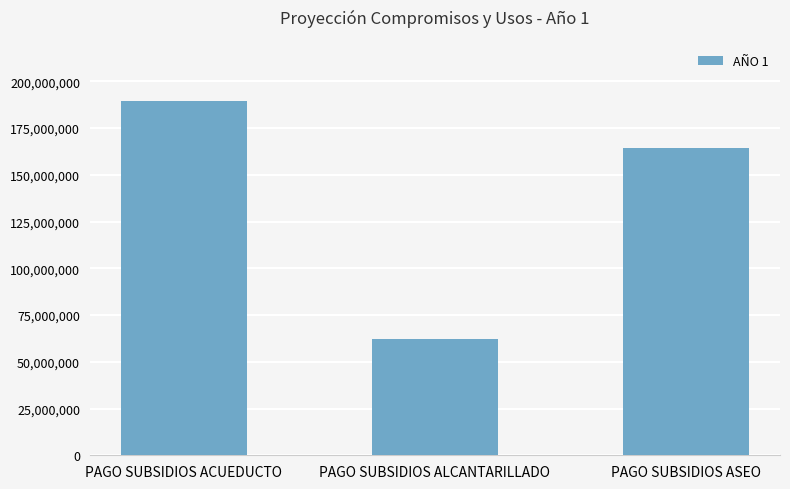

Rank the categories by value from highest to lowest.

PAGO SUBSIDIOS ACUEDUCTO, PAGO SUBSIDIOS ASEO, PAGO SUBSIDIOS ALCANTARILLADO